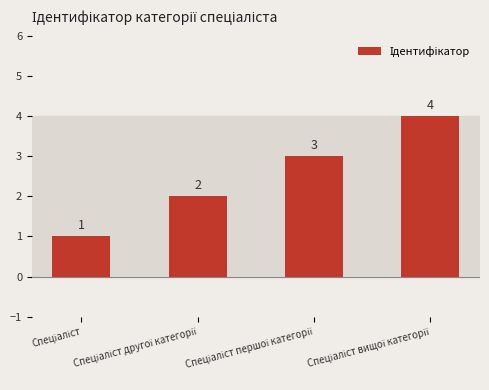

What is the maximum value shown in the chart?

4